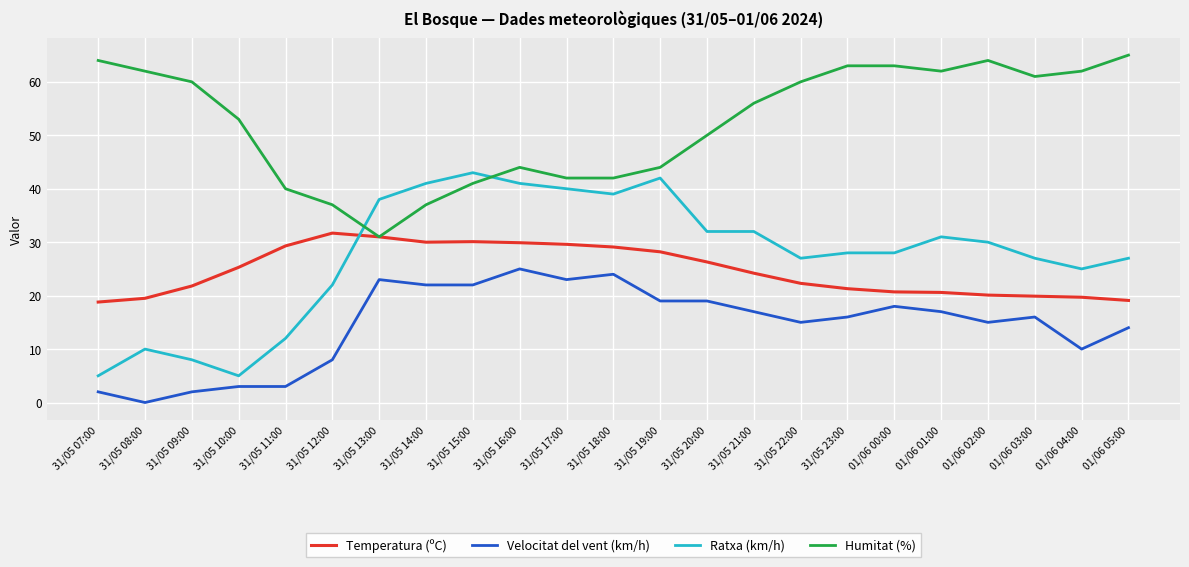

The value of Ratxa (km/h) at 31/05 19:00 is 42.0. True or false?

True